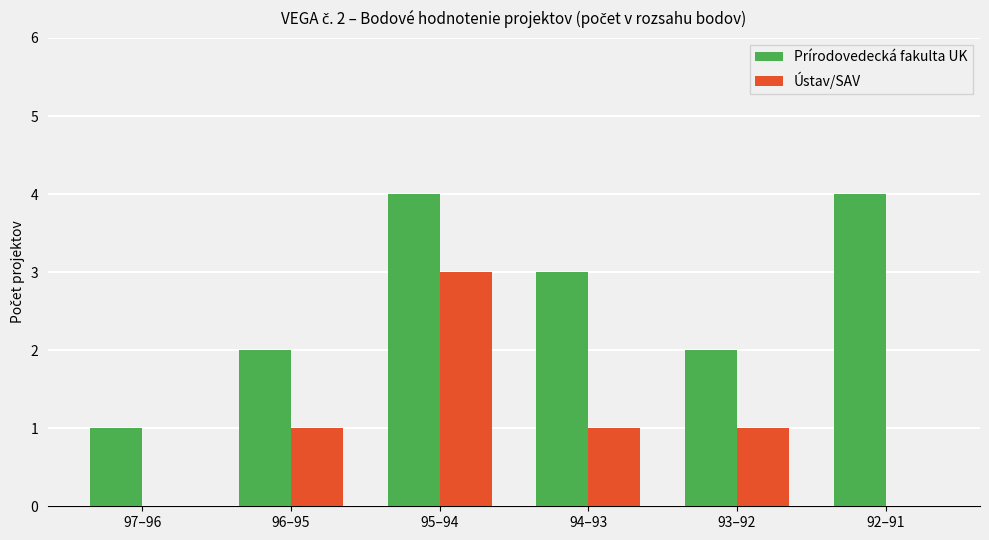

What is the sum of the Prírodovedecká fakulta UK values at 93–92 and 97–96?

3